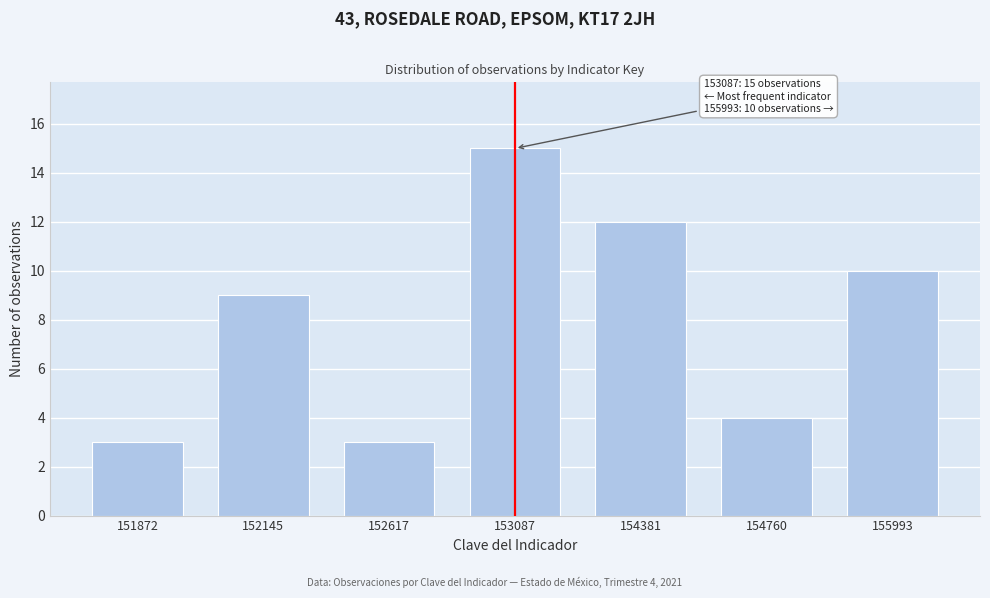

Reading left to right, list all the values displayed in this chart.

151872=3	152145=9	152617=3	153087=15	154381=12	154760=4	155993=10